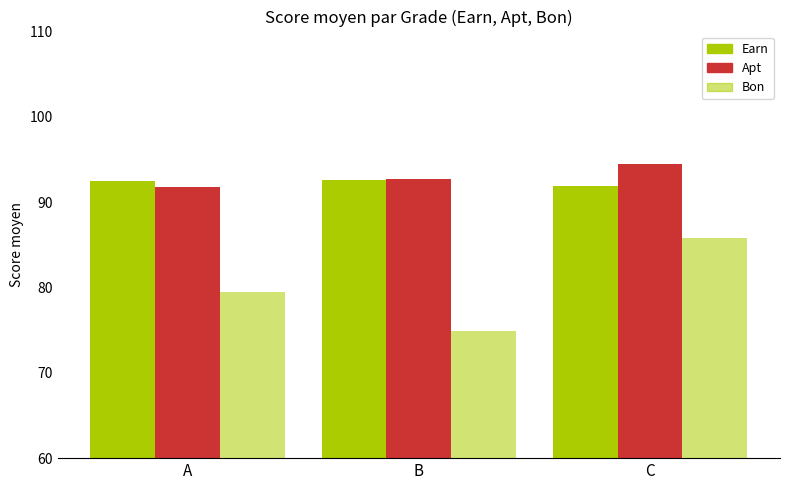

How many categories are shown in the chart?

3